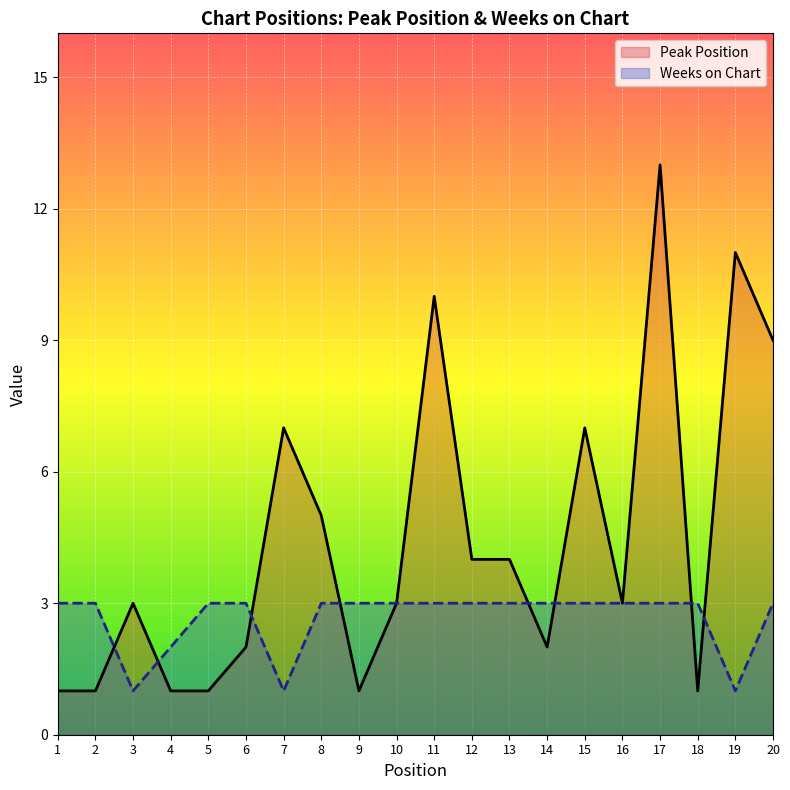

Reading left to right, extract all data points from this chart.

Peak Position: 1=1	2=1	3=3	4=1	5=1	6=2	7=7	8=5	9=1	10=3	11=10	12=4	13=4	14=2	15=7	16=3	17=13	18=1	19=11	20=9
Weeks on Chart: 1=3	2=3	3=1	4=2	5=3	6=3	7=1	8=3	9=3	10=3	11=3	12=3	13=3	14=3	15=3	16=3	17=3	18=3	19=1	20=3